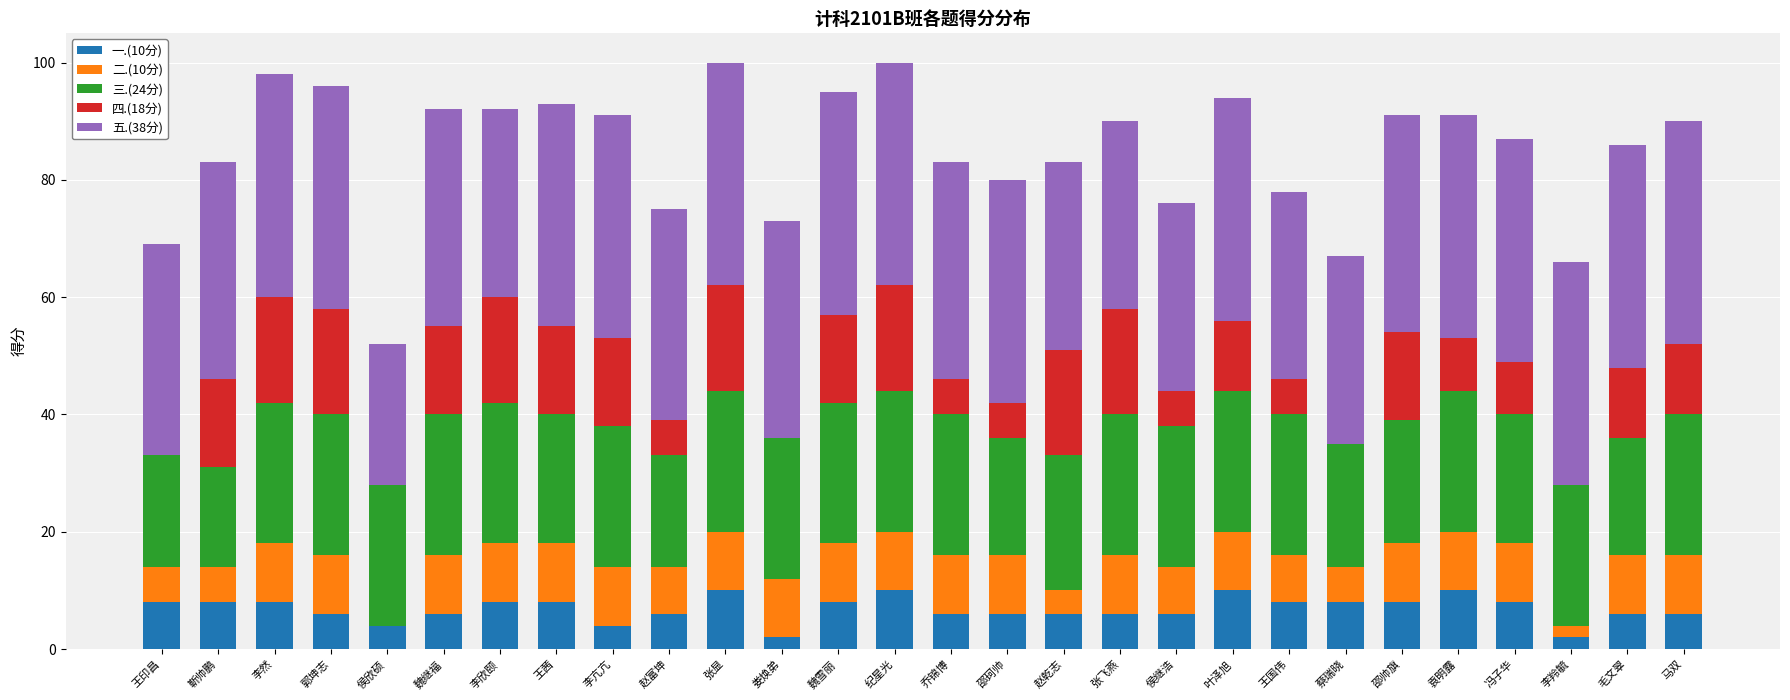

What is the total value across all series at 纪星光?

100